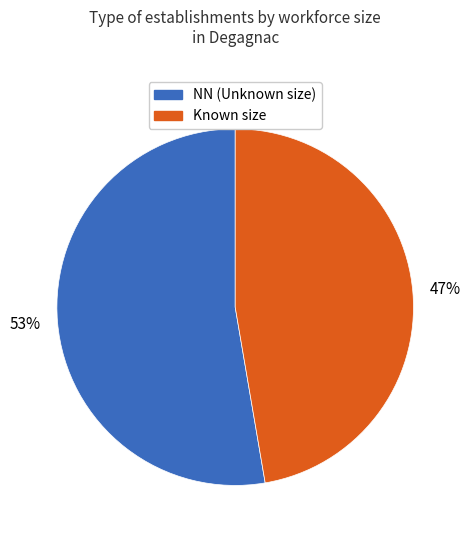

How many slices are in this pie chart?

2